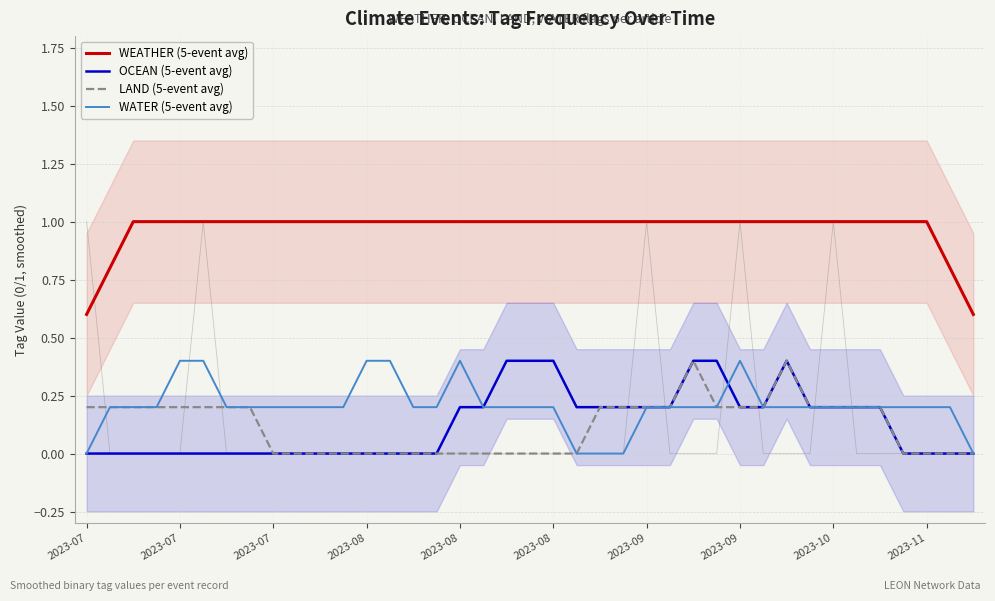

How many values in the WEATHER (5-event avg) series are below 1?

4